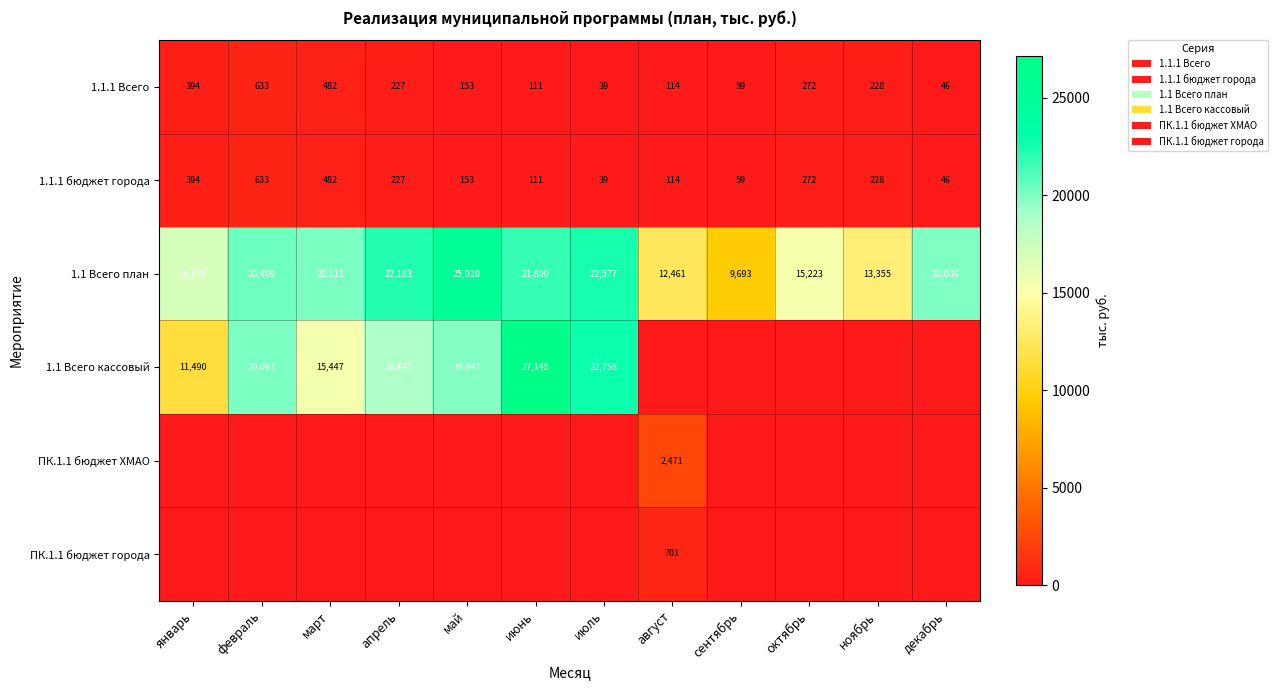

Which category has the lowest value across all series?

август